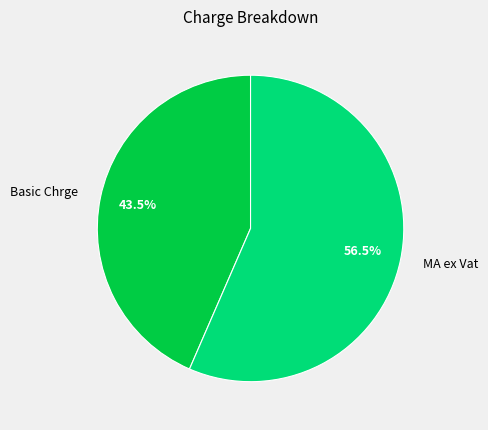

To the nearest percent, what is the difference between the largest and smallest slice percentages?

13%